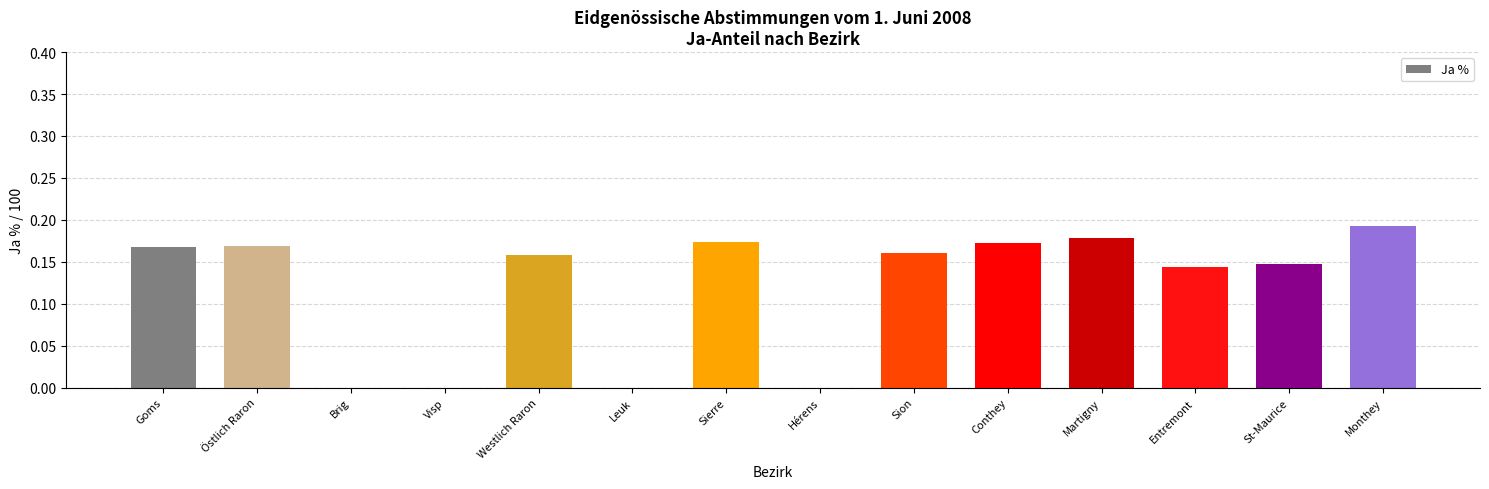

The value at Conthey is 0.1. True or false?

False